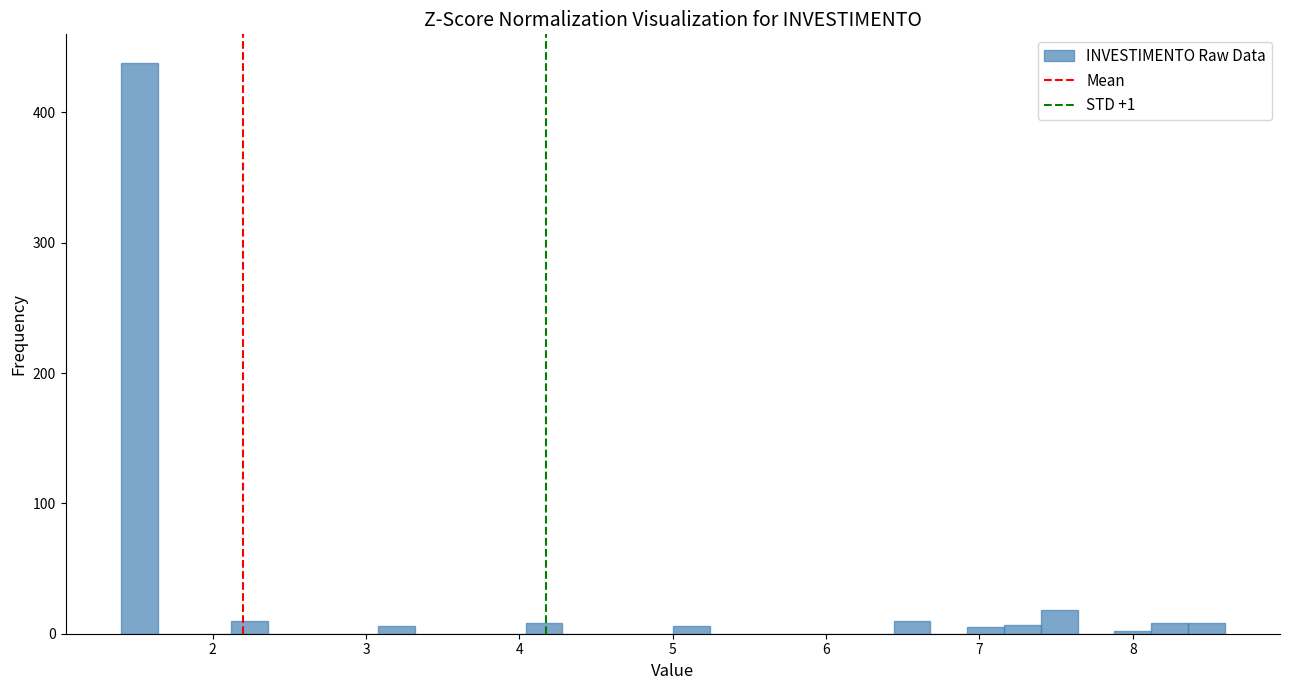

Around what value on the x-axis is the tallest bar? Give the approximate position of its centre, as read against the axis.

1.5